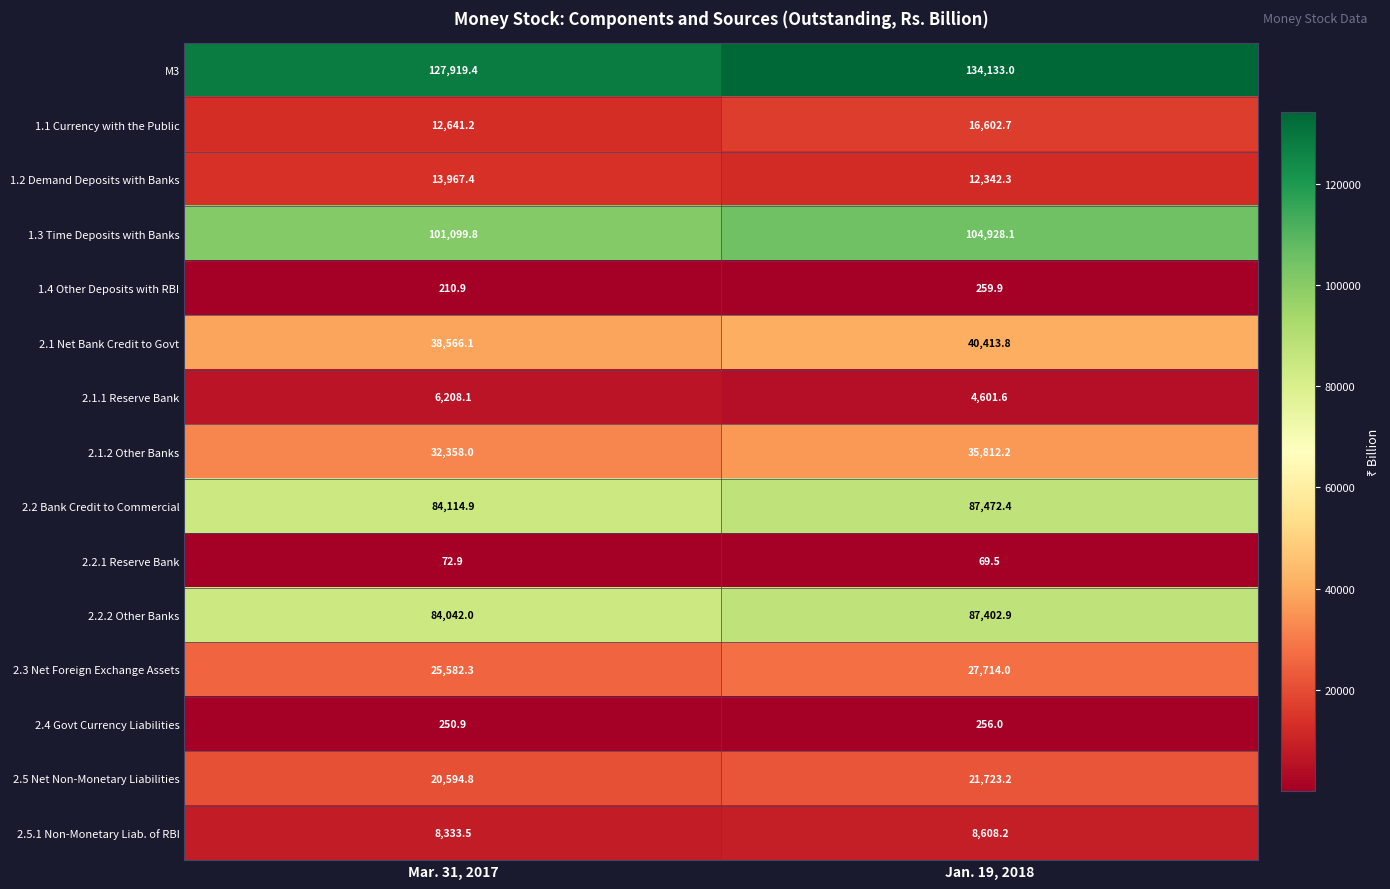

What is the difference between the maximum and minimum values in the 2.1.1 Reserve Bank series?

1606.5